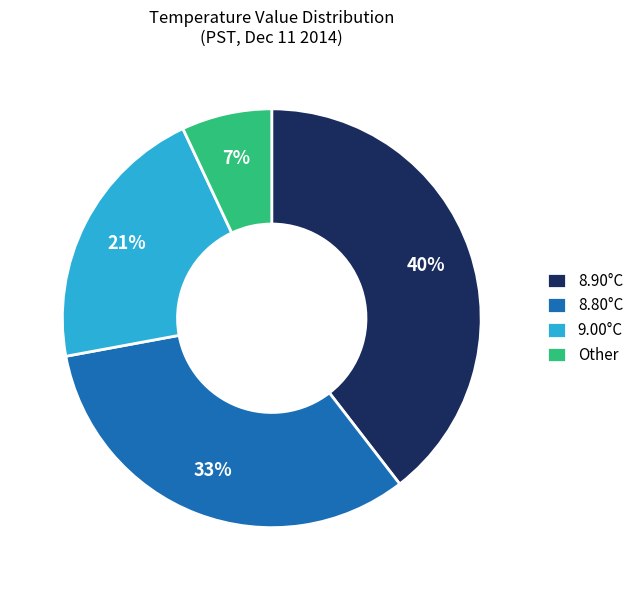

Is there a majority slice in this chart?

No